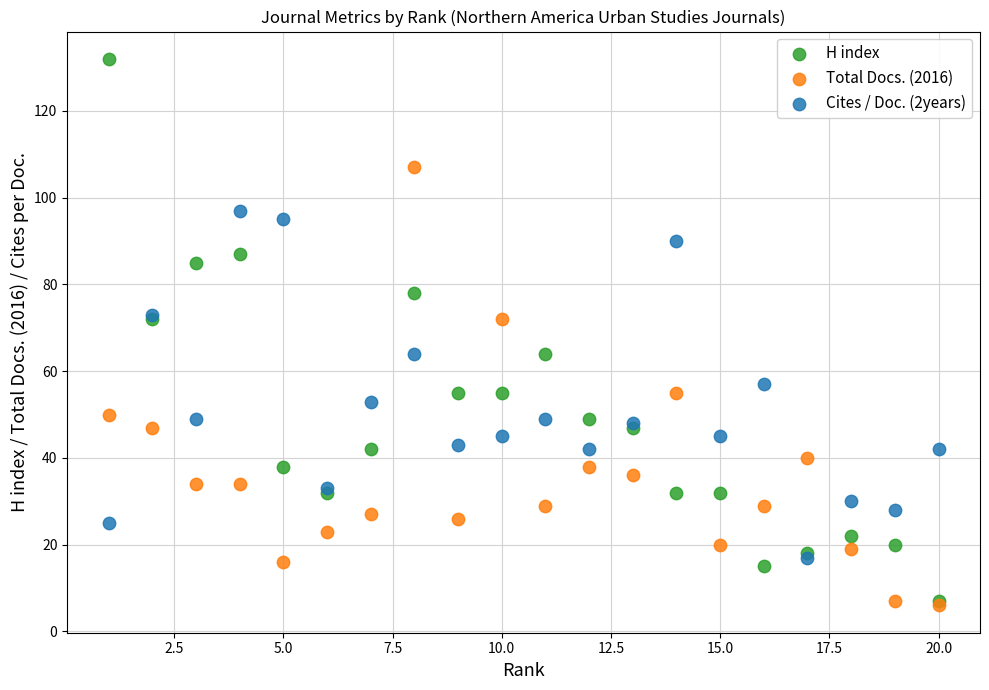

What are all the series names shown in the legend?

H index, Total Docs. (2016), Cites / Doc. (2years)